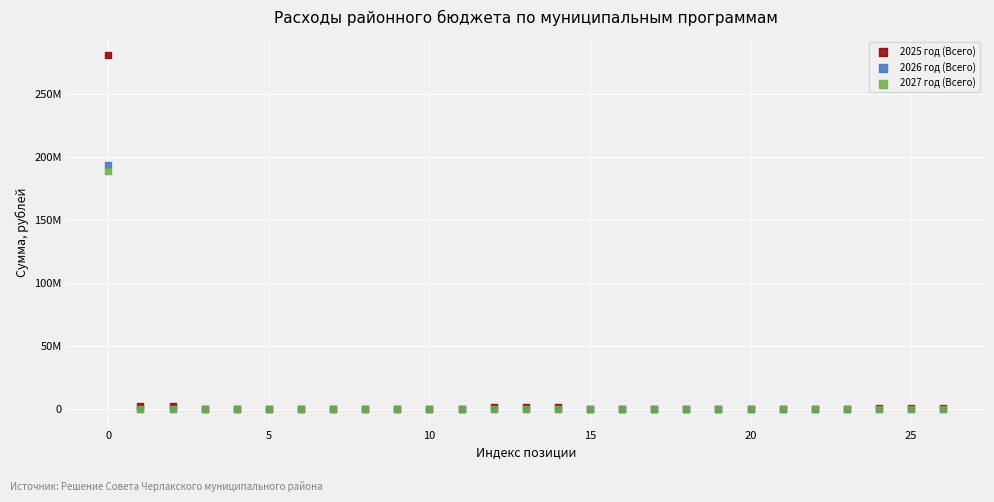

What are all the series names shown in the legend?

2025 год (Всего), 2026 год (Всего), 2027 год (Всего)